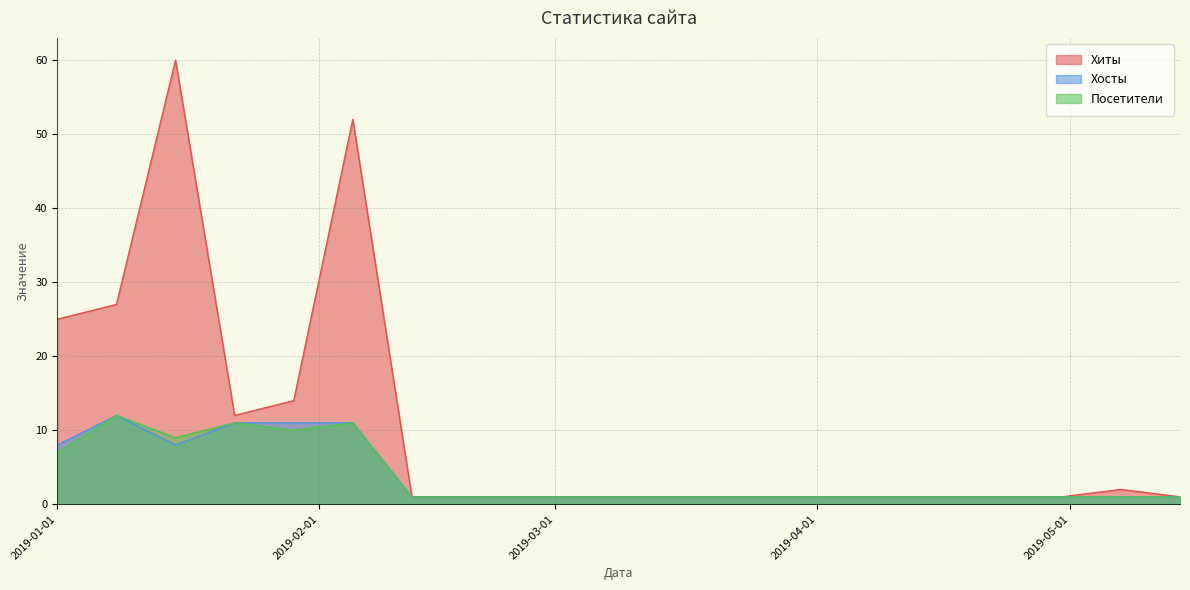

True or false: Посетители and Хиты intersect in this chart.

False